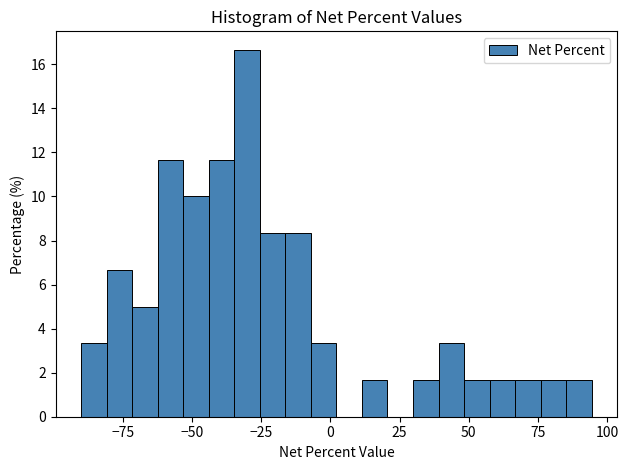

Around what value on the x-axis is the tallest bar? Give the approximate position of its centre, as read against the axis.

-30